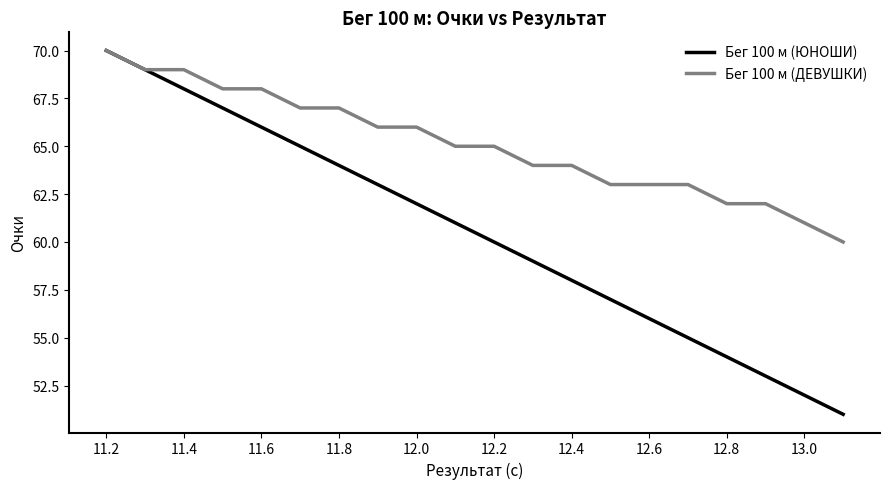

Rank the series by their average value, from lowest to highest.

Бег 100 м (ЮНОШИ), Бег 100 м (ДЕВУШКИ)